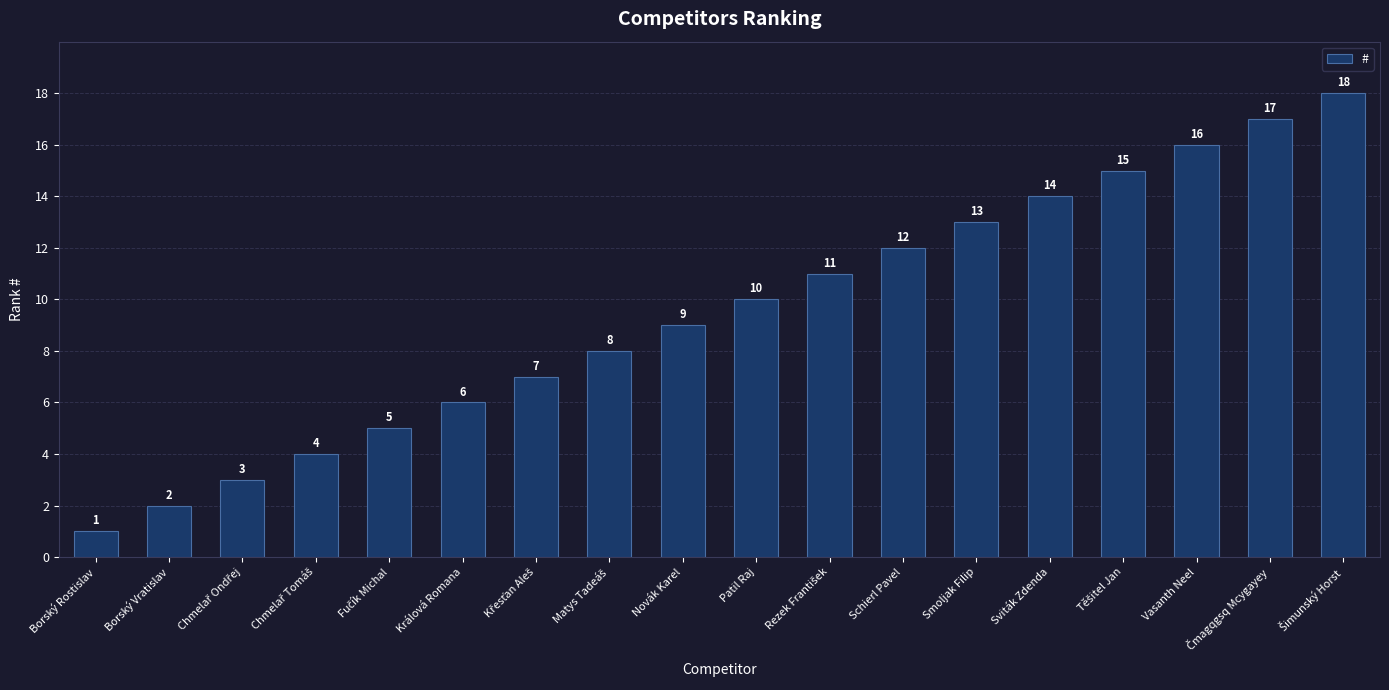

The chart shows a value of 1 at Borský Vratislav. True or false?

False